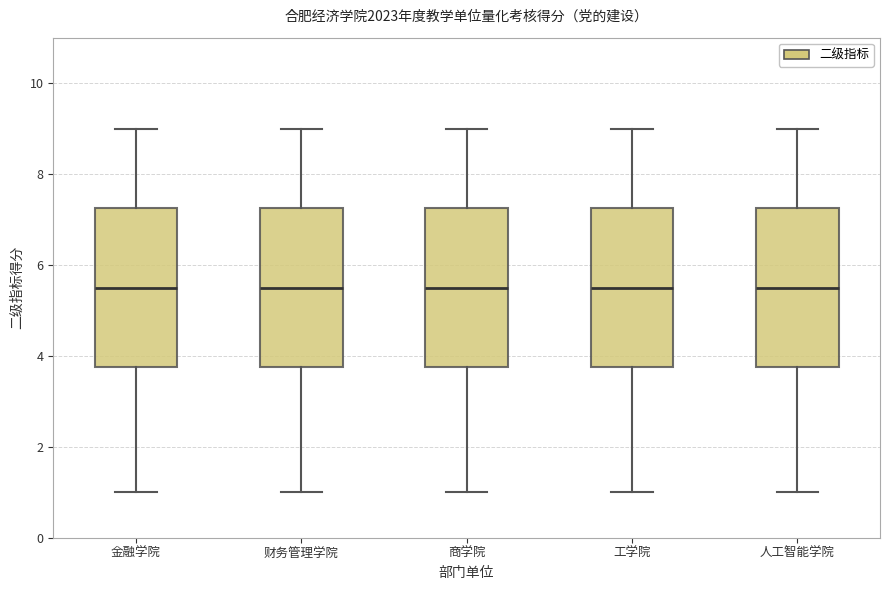

Where does the median line of the box for 商学院 sit on the y-axis? The values are not printed on the chart, so give them approximately, as read against the axis.

5.6